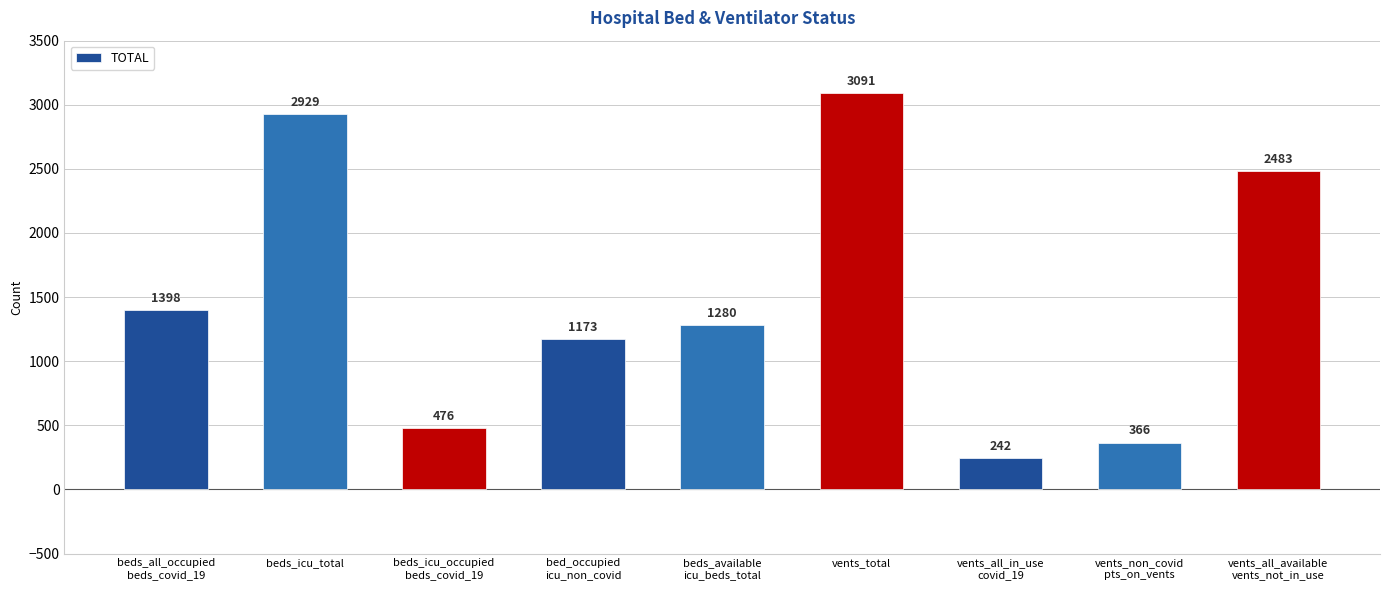

What is the minimum value shown in the chart?

242